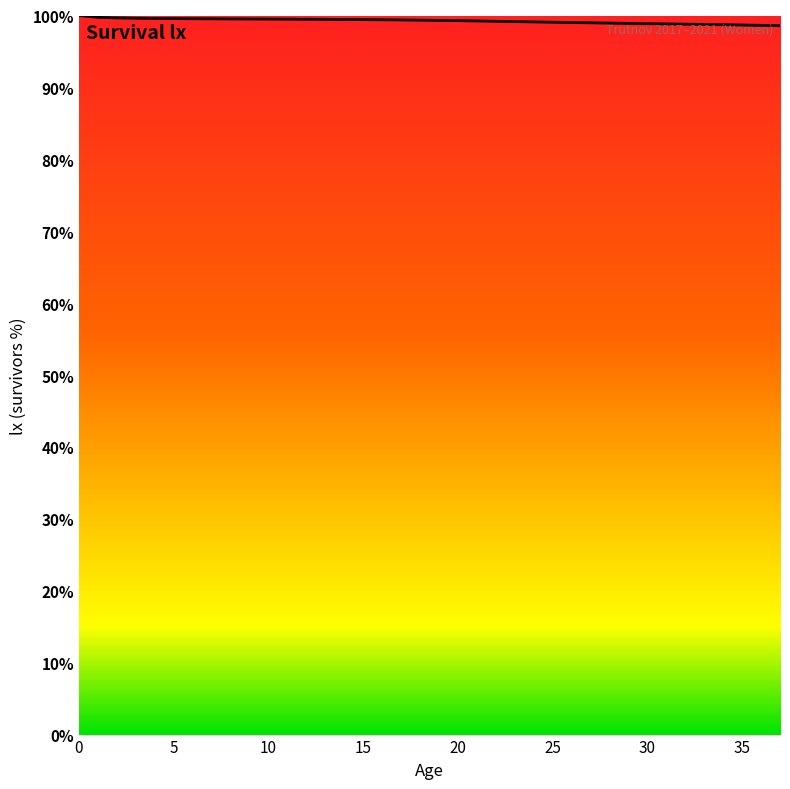

How many lines are shown in the chart?

1